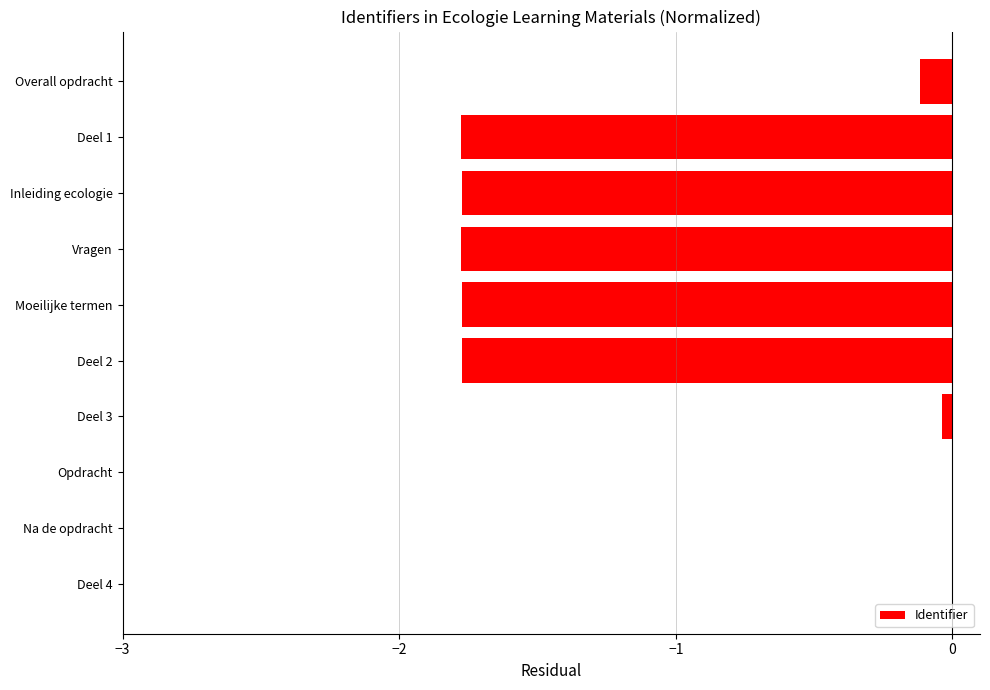

What is the sum of all values?

-9.0